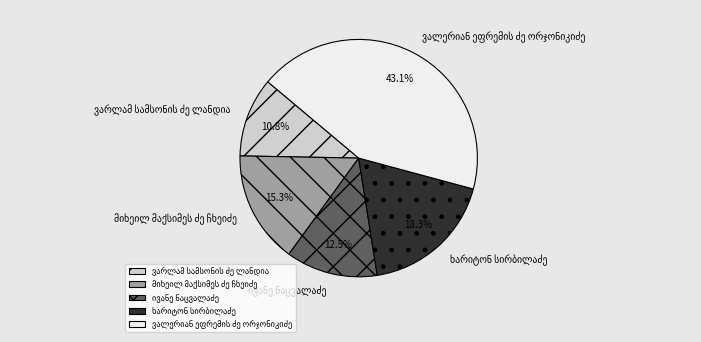

Is there any slice that represents more than half of the pie?

No